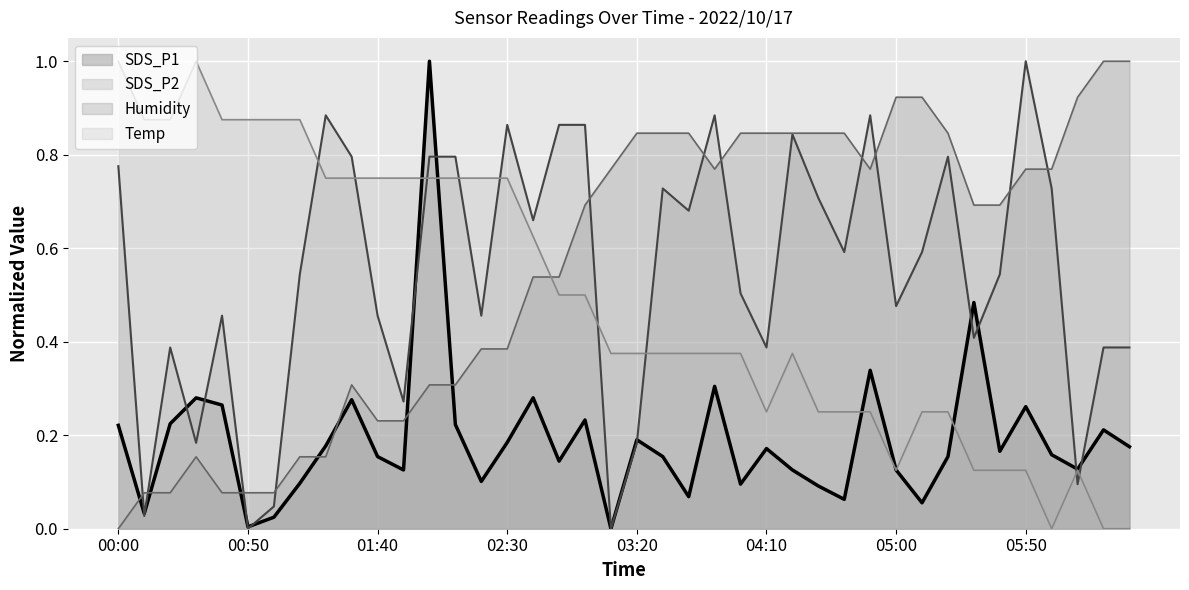

How many data points in SDS_P1 are above 0?

39